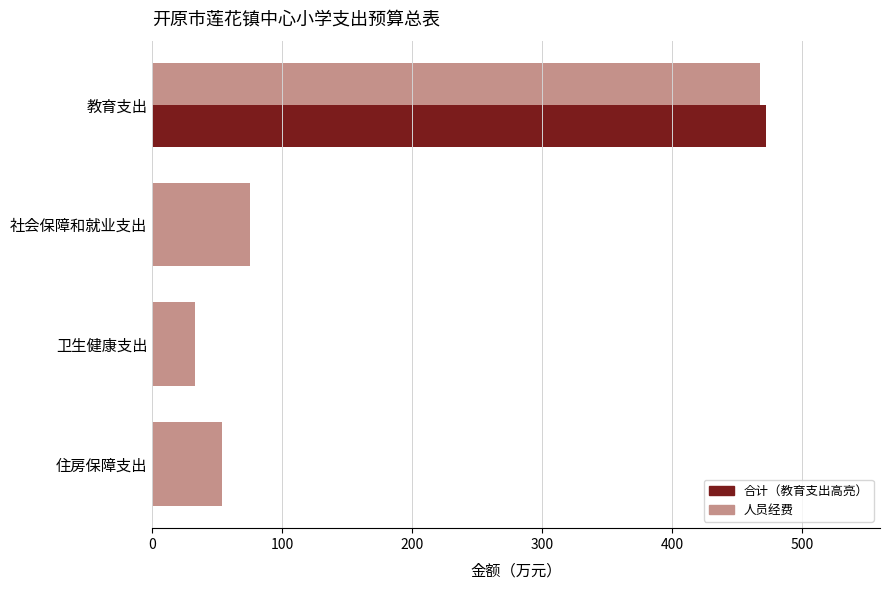

What is the value of the 合计 bar at the 3rd from the left?

32.9